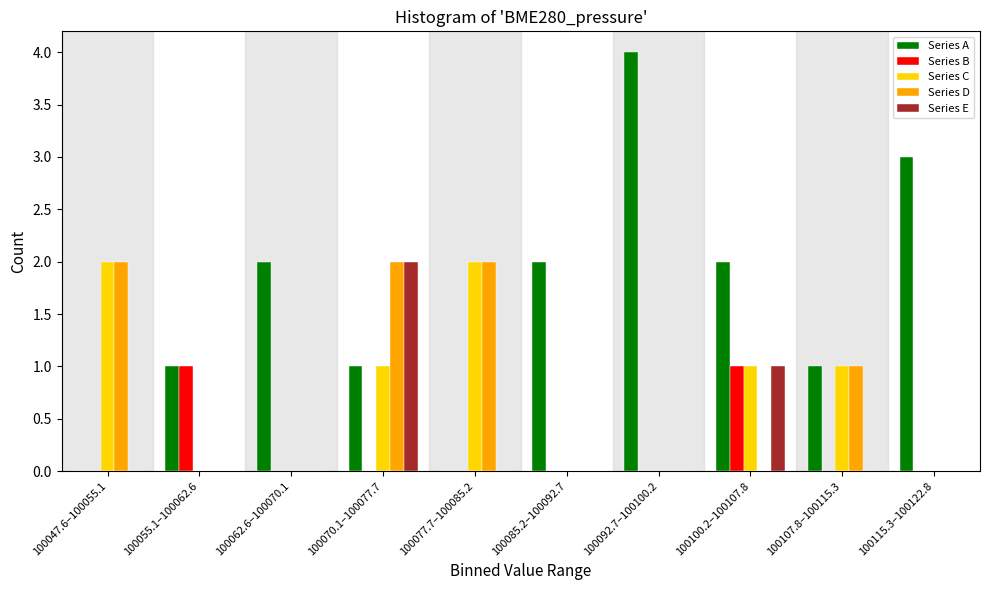

True or false: Series E has a value of 1 at 100062.6–100070.1.

False